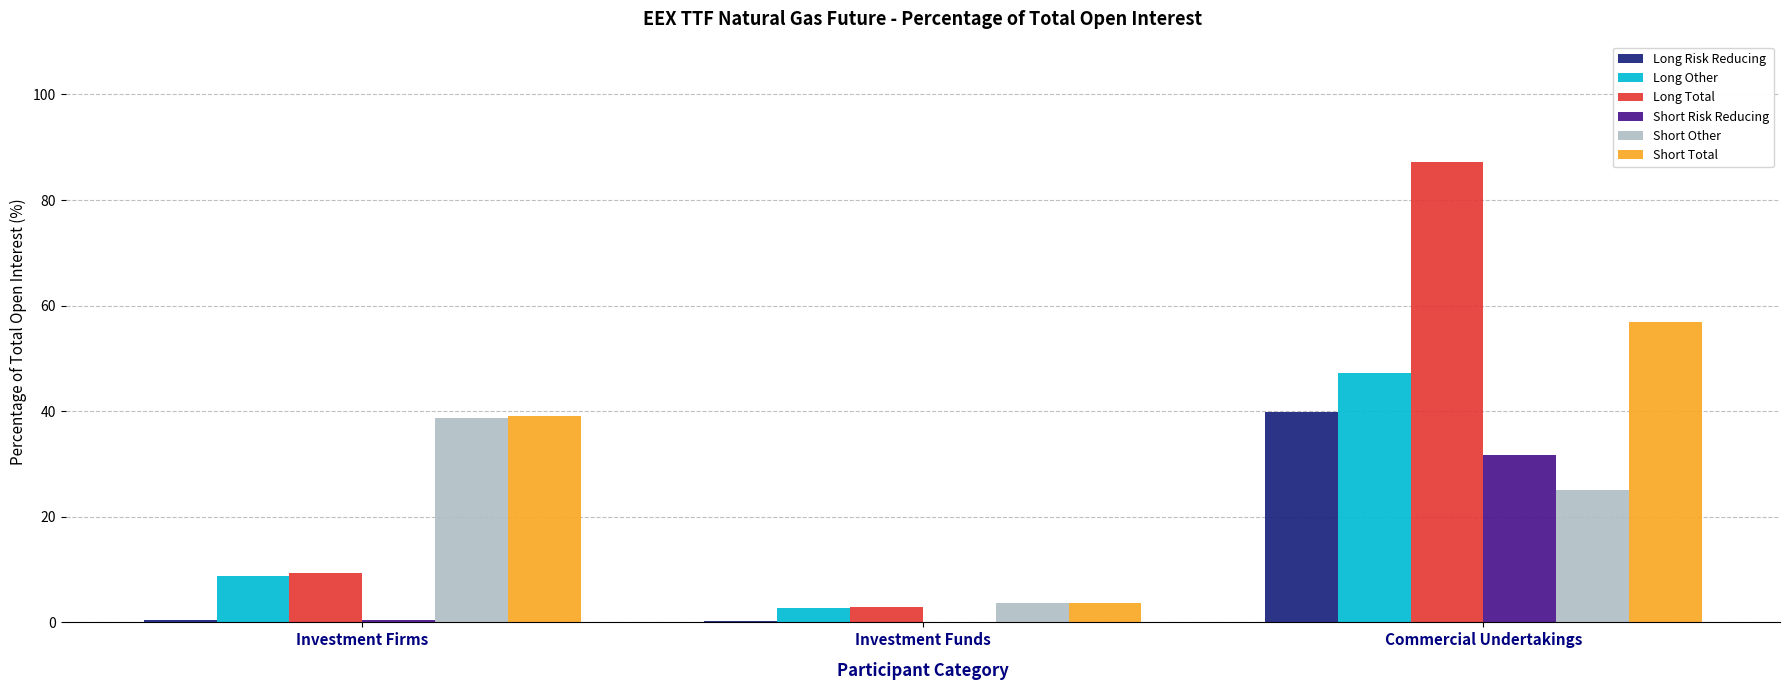

The value of Short Other at Investment Funds is 3.7. True or false?

True